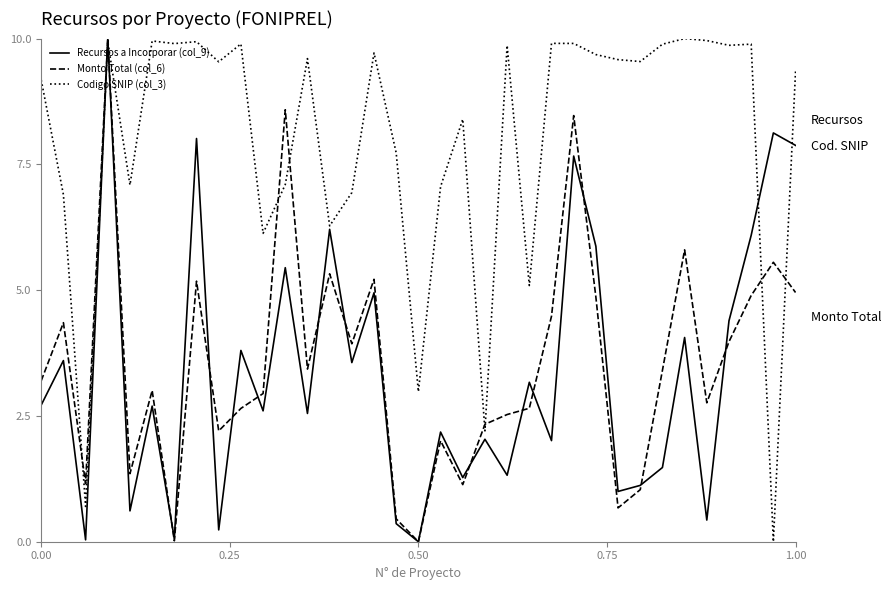

How many times do Monto Total (col_6) and Codigo SNIP (col_3) cross each other?

8